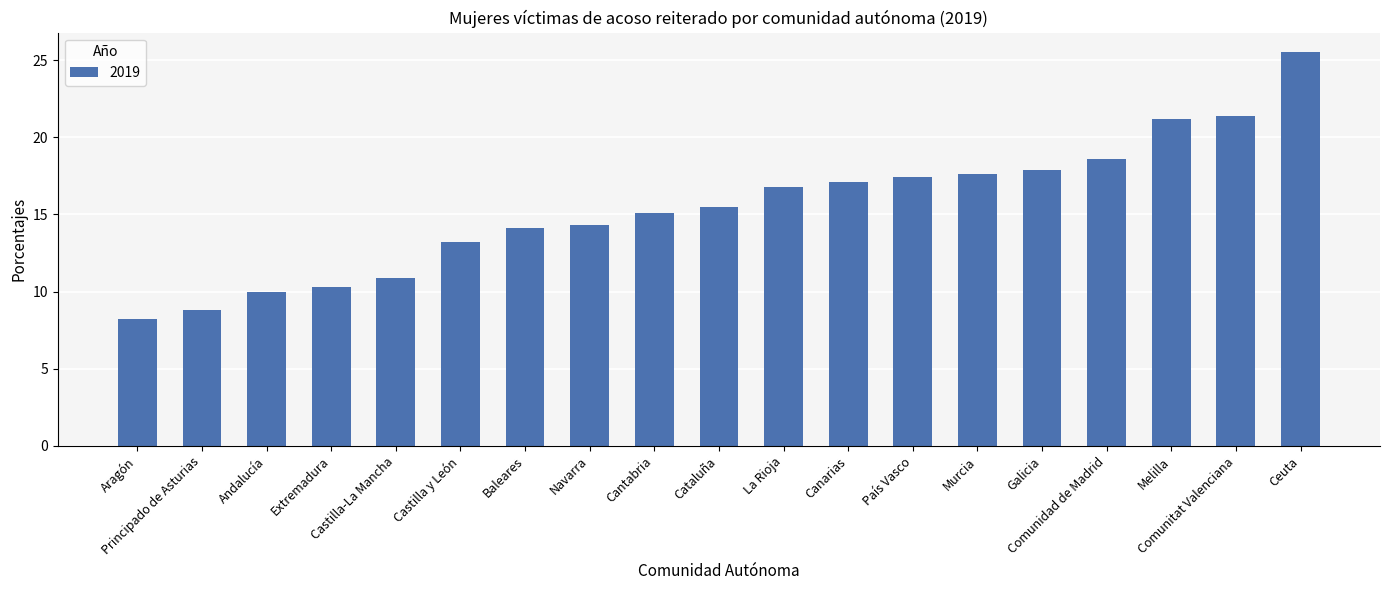

Between Comunitat Valenciana and Navarra, which is larger?

Comunitat Valenciana